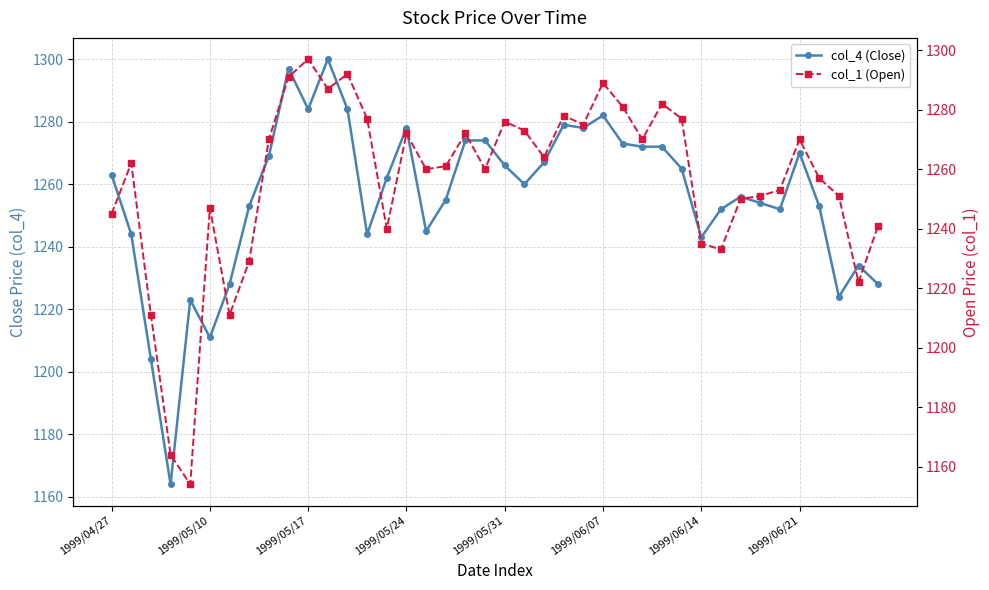

What is the lowest value of the col_4 (Close) series?

1164